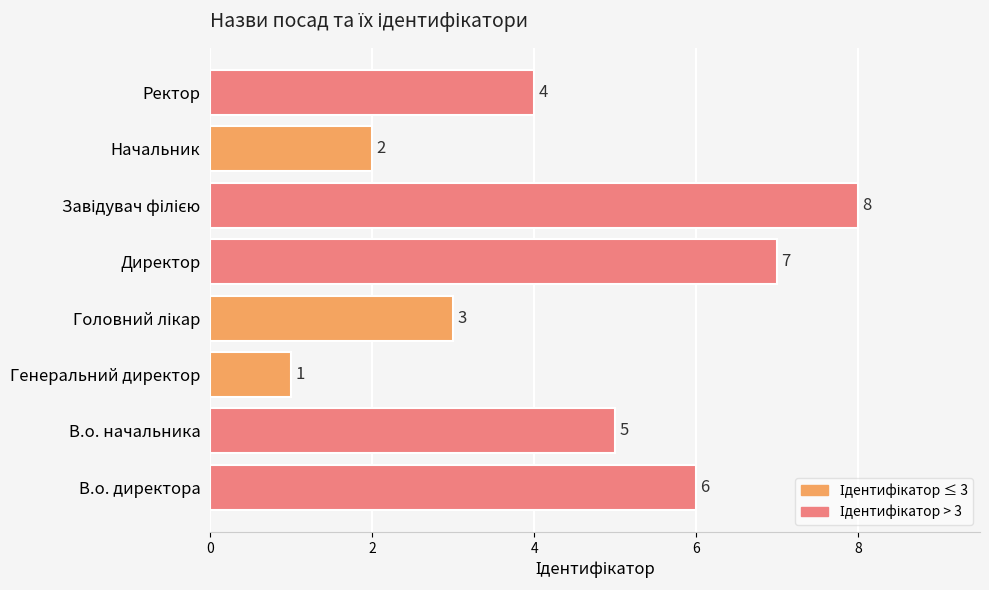

Reading bottom to top, extract all data points from this chart.

6	5	1	3	7	8	2	4